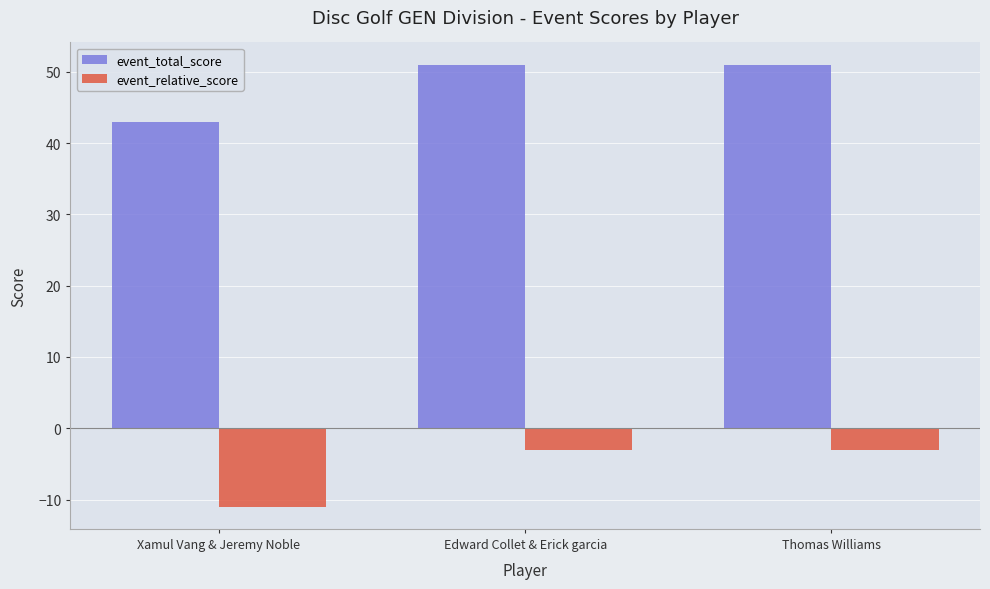

The value of event_relative_score at Xamul Vang & Jeremy Noble is -19. True or false?

False